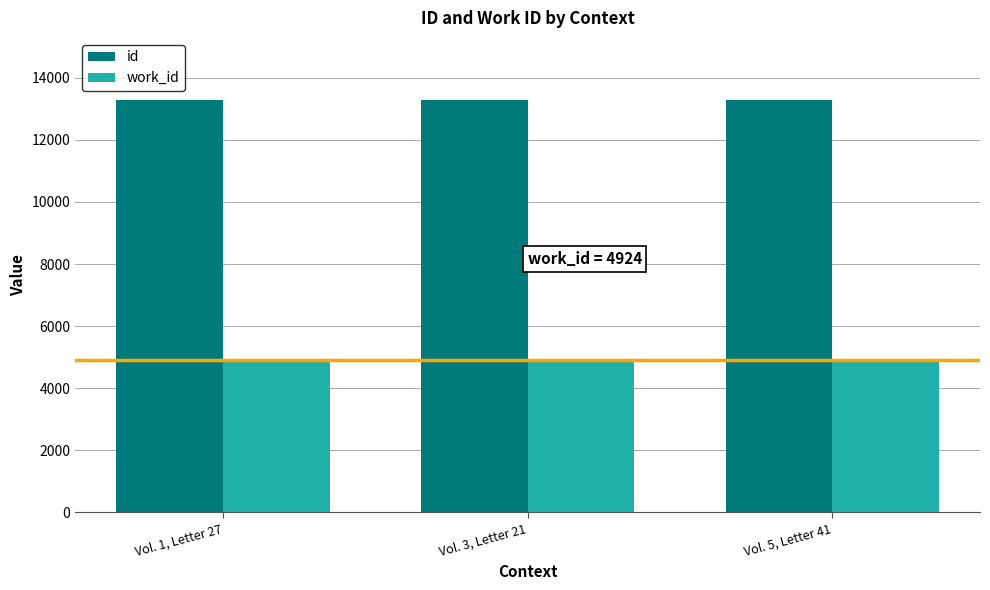

Which series has the largest total across all categories?

id